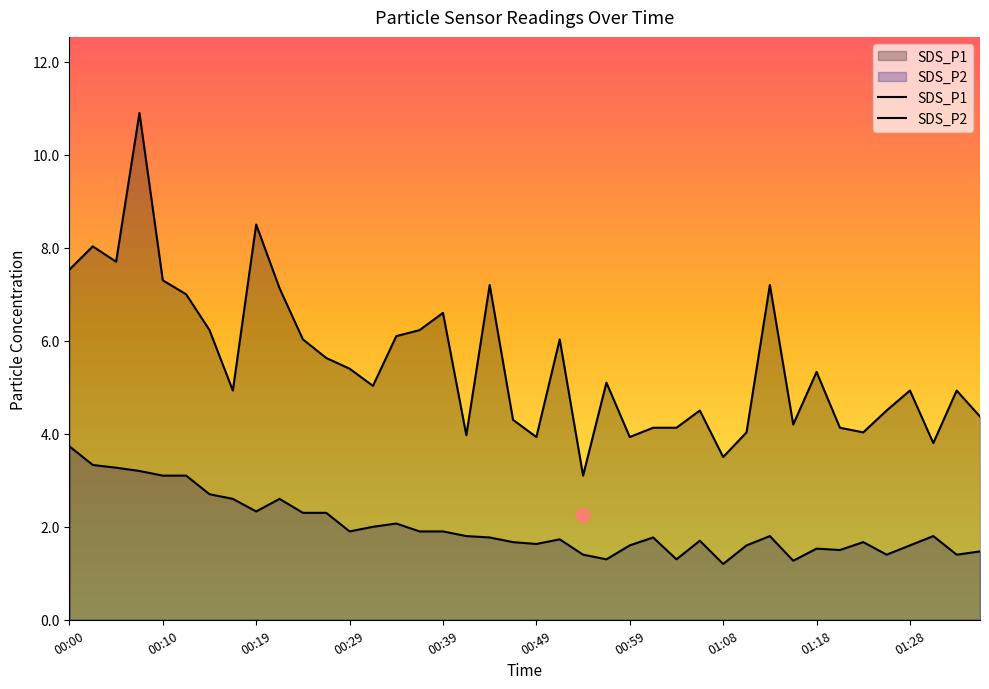

What is the lowest value of the SDS_P1 series?

3.1